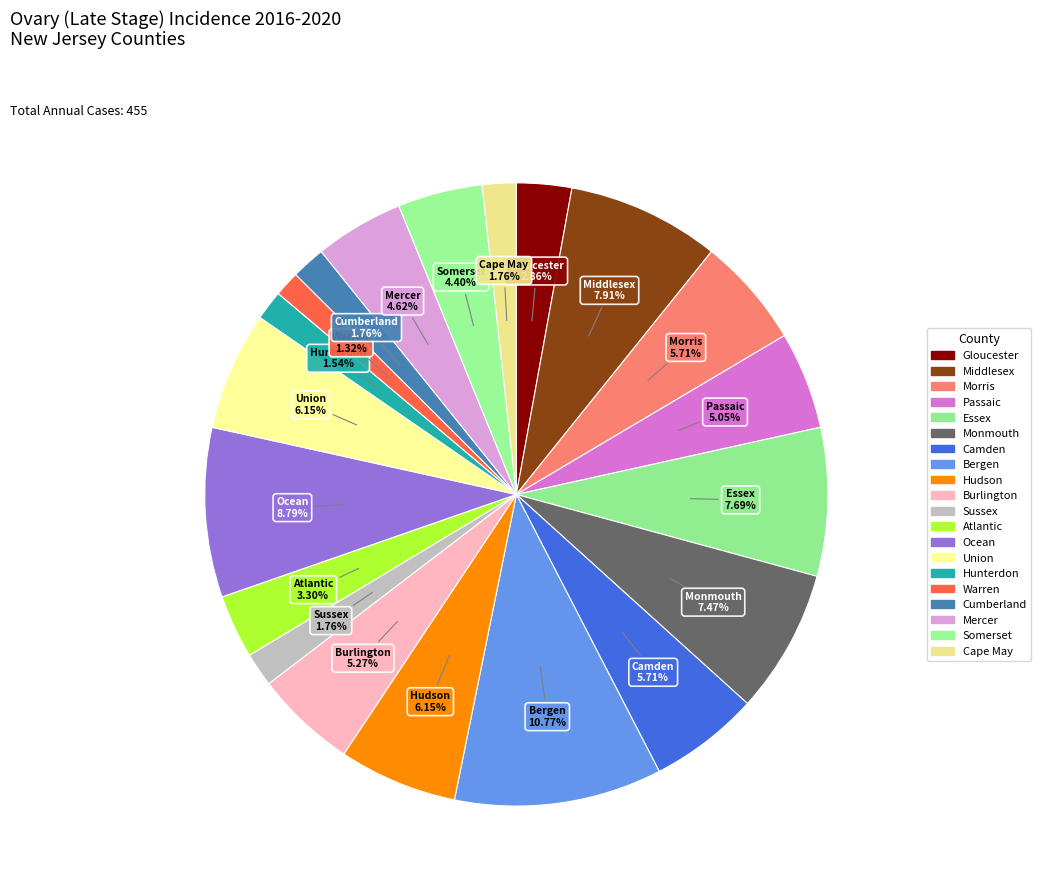

Is there any slice that represents more than half of the pie?

No